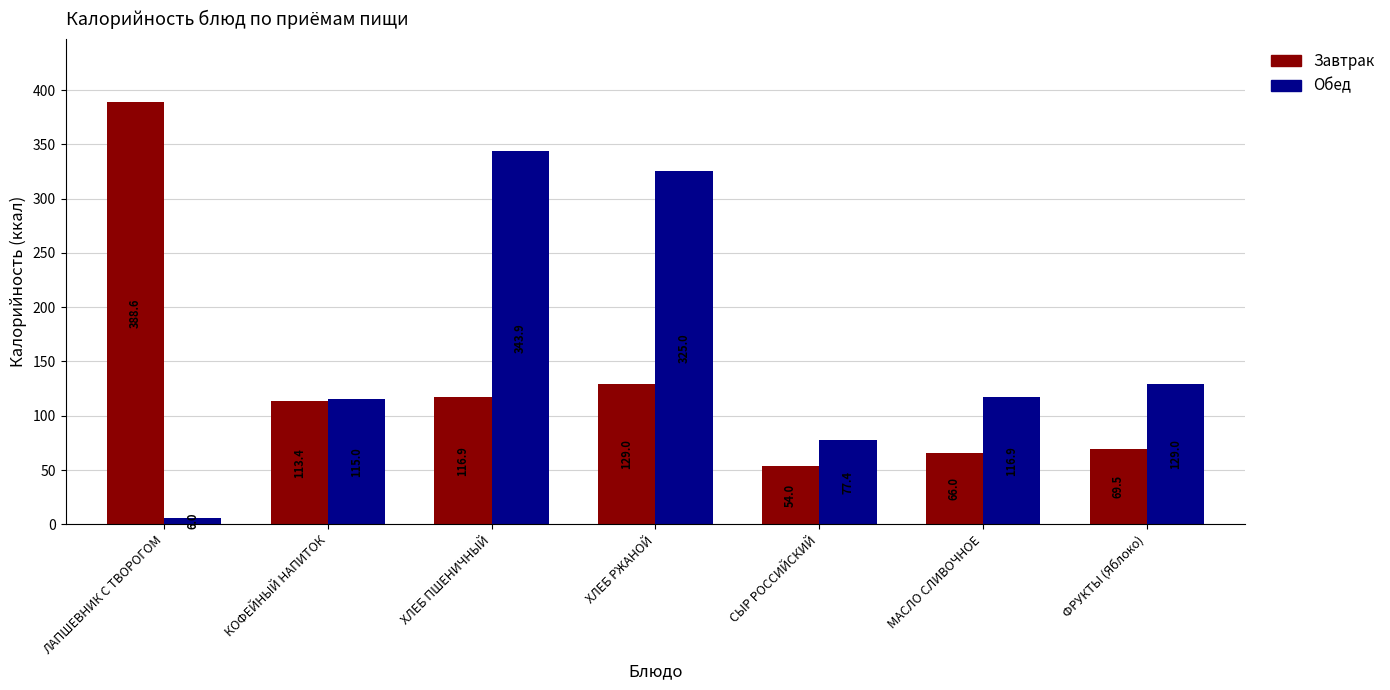

What is the spread (max minus min) of values at ХЛЕБ РЖАНОЙ?

196.0